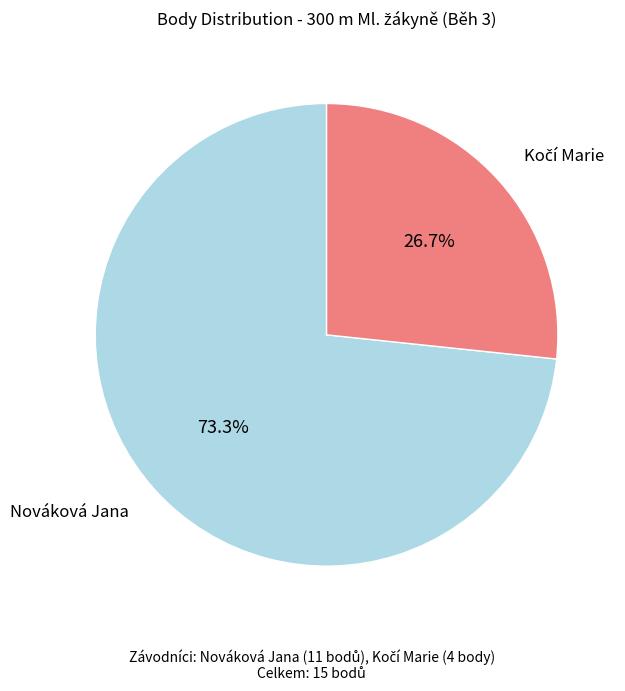

Count the number of slices in the pie.

2